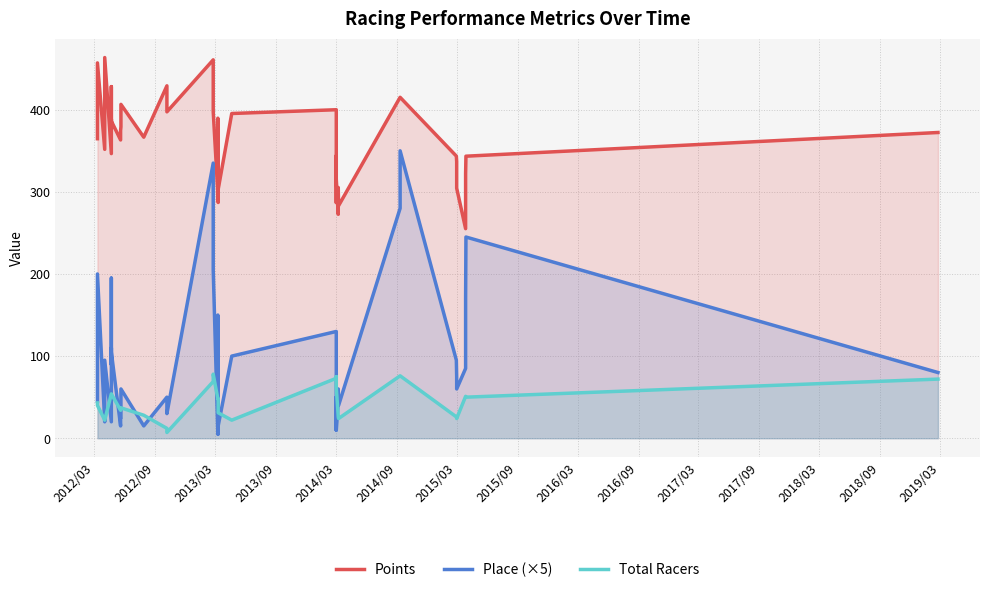

Is it true that Points equals 125.0 at 2018/03?

False